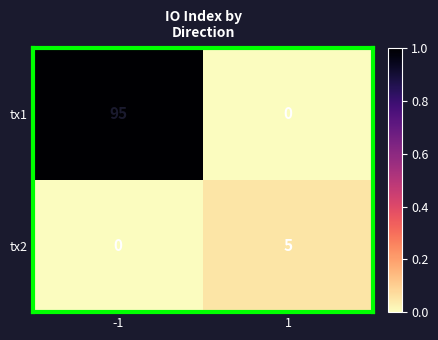

What is the average value of the tx1 series?

48